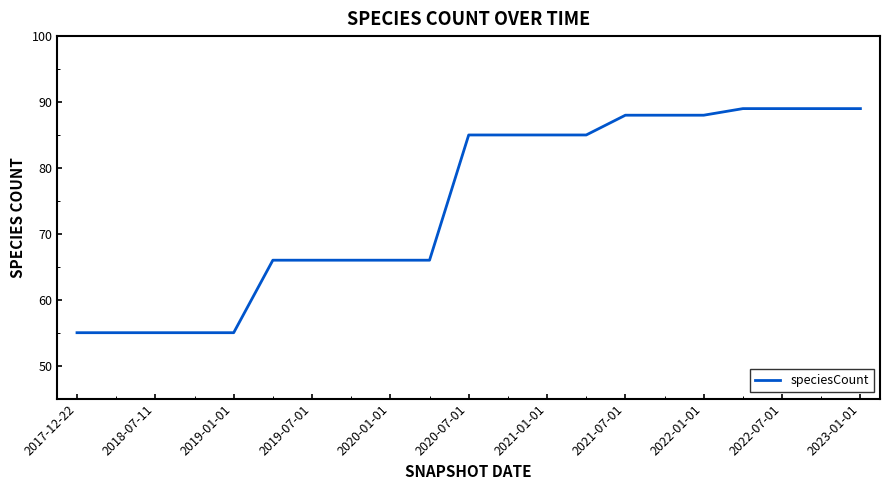

What is the greatest value displayed?

89